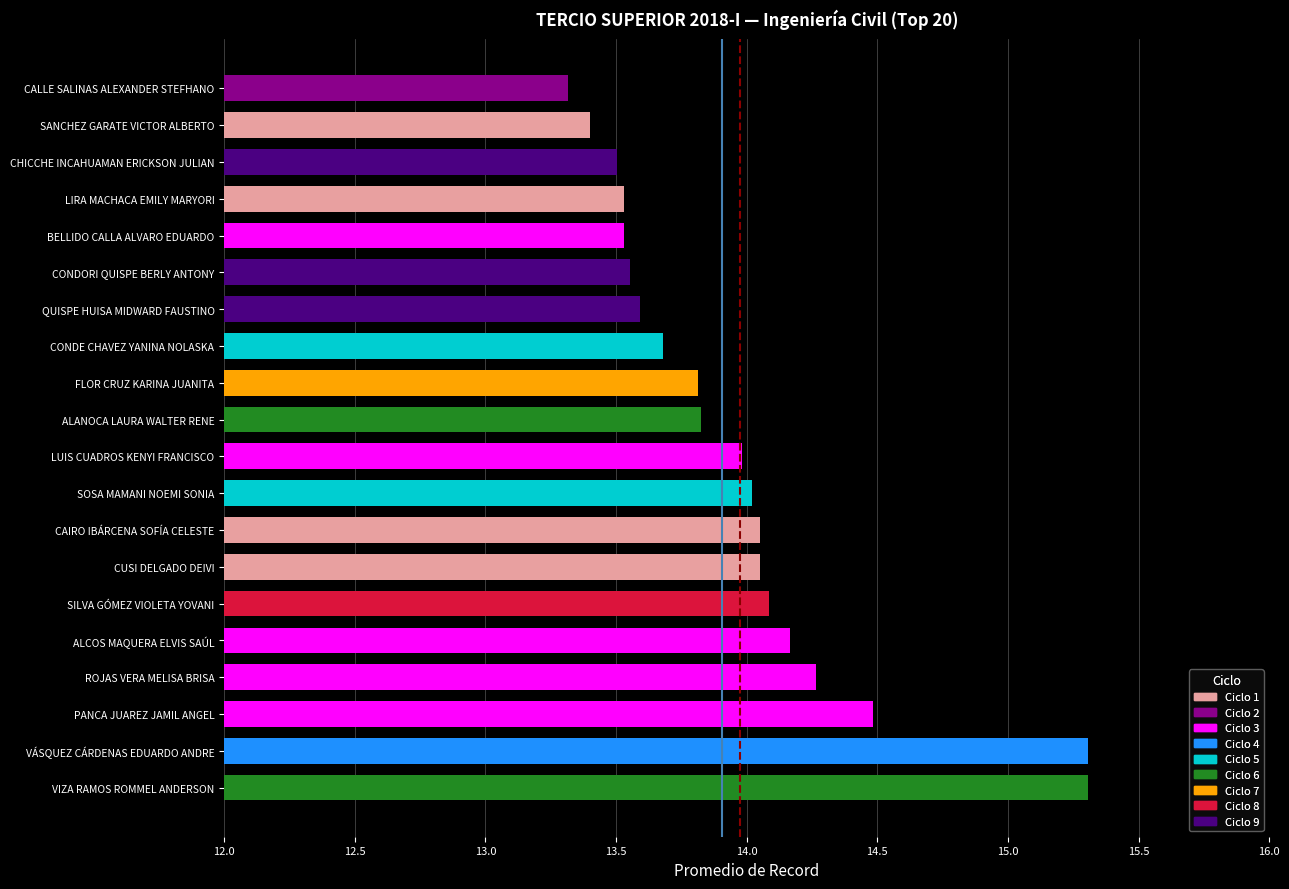

Read the value at ALANOCA LAURA WALTER RENE.

13.8